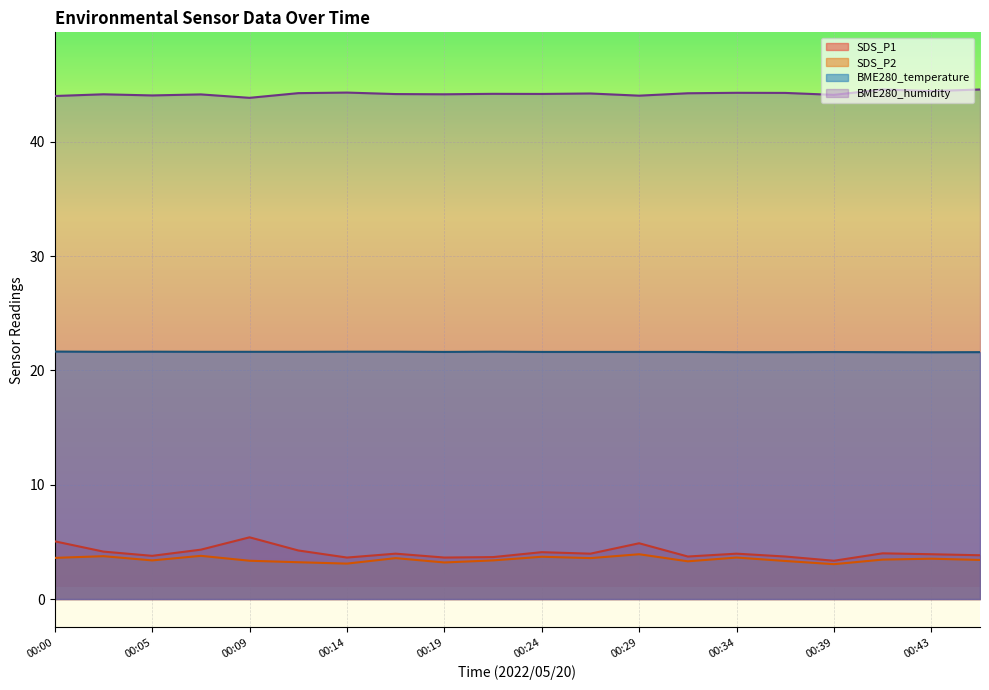

What is the sum of all BME280_temperature values?

432.4